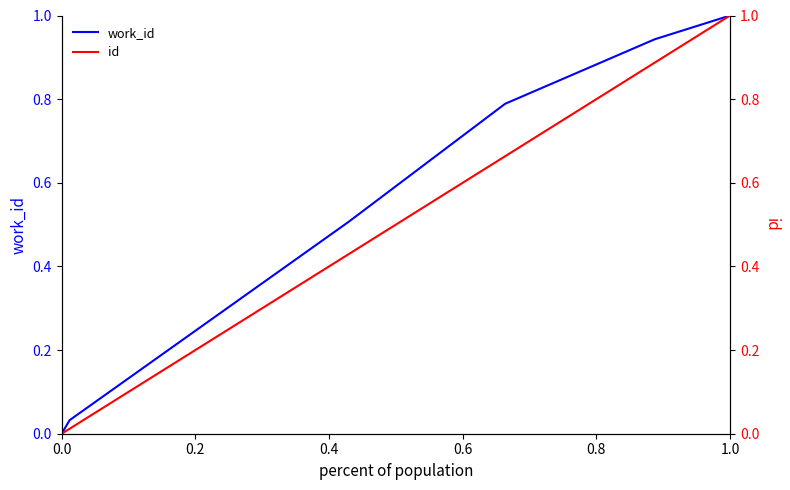

The value of work_id at 1.0 is 0.6. True or false?

False